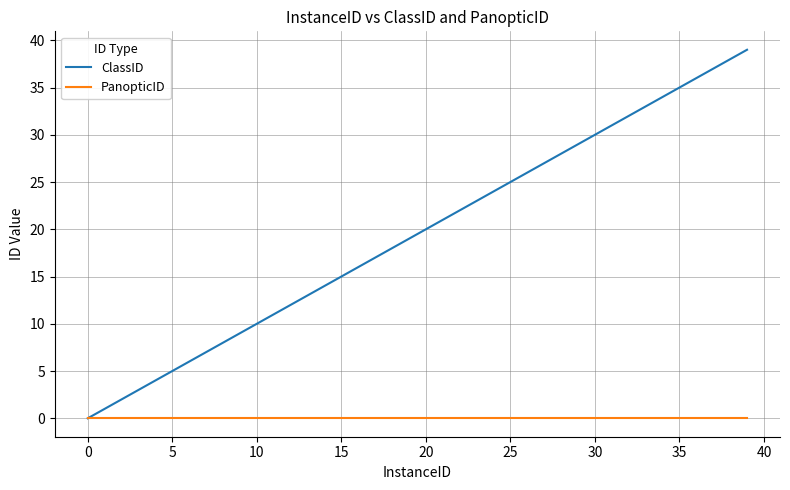

Which series has the largest range (max minus min)?

ClassID